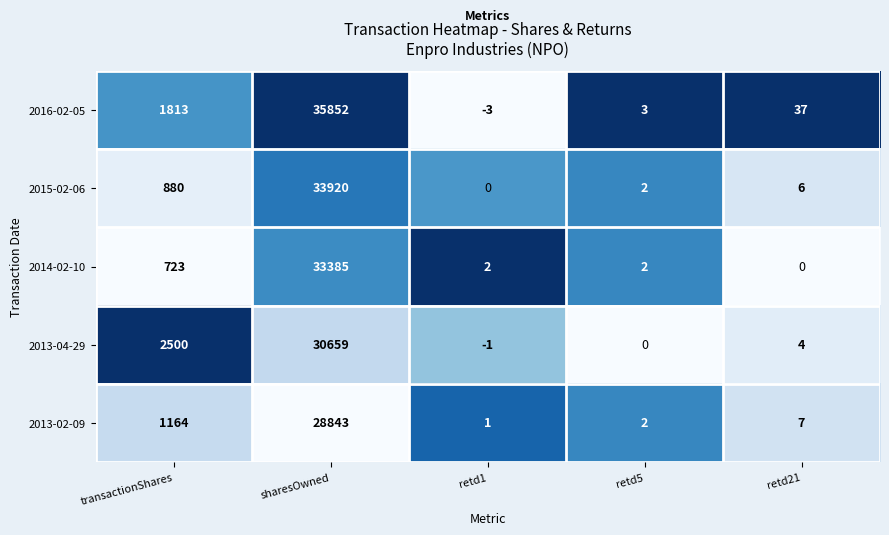

Is it true that 2016-02-05 equals -3 at retd1?

True